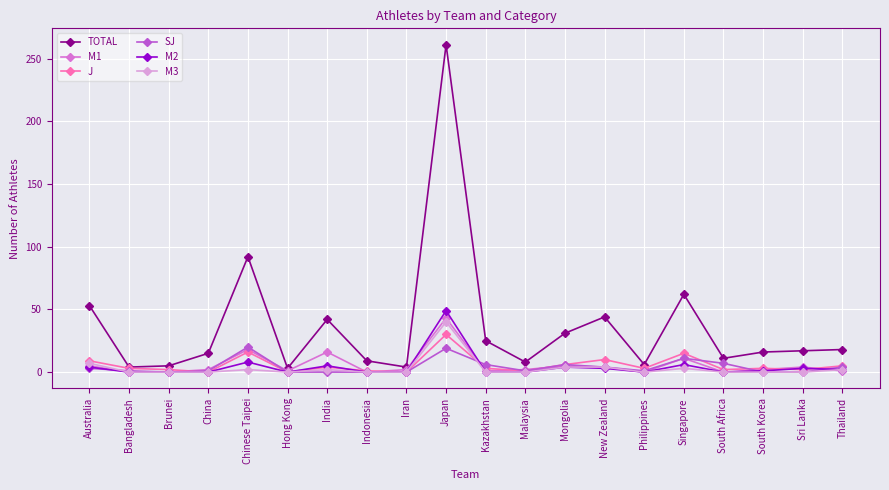

What is the value of the M1 point at the 11th from the left?

1